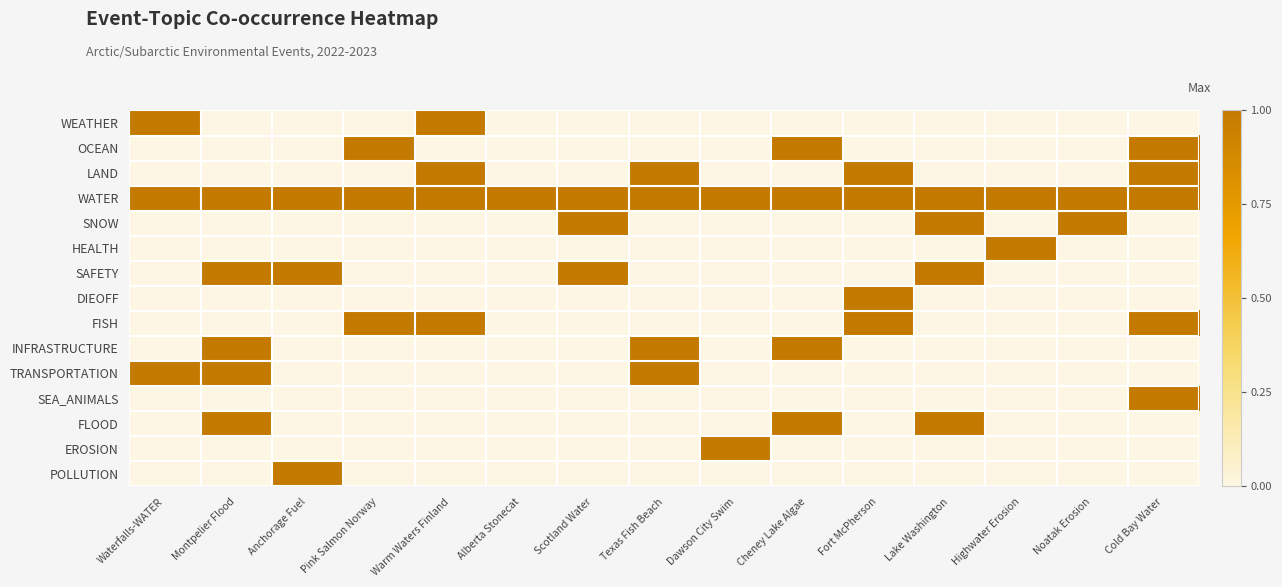

What is the spread (max minus min) of values at Anchorage Fuel?

1